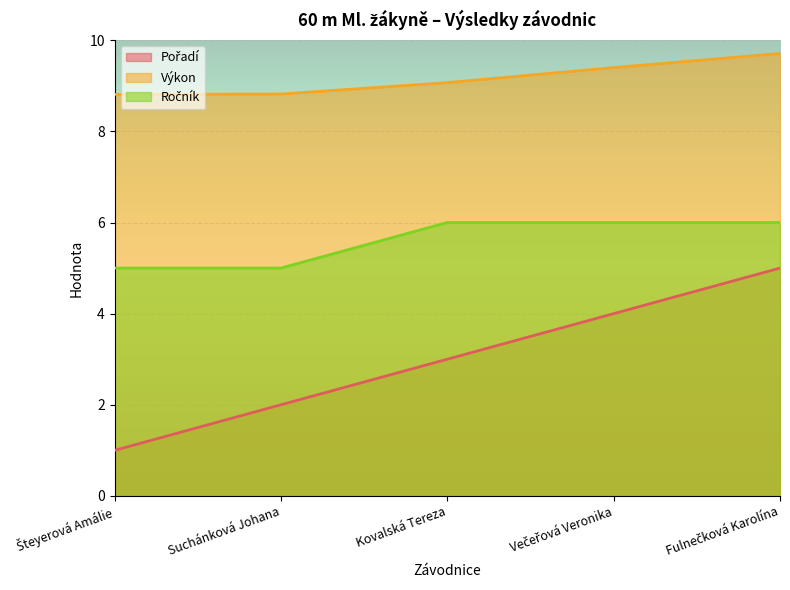

True or false: Výkon and Ročník cross at least once.

False